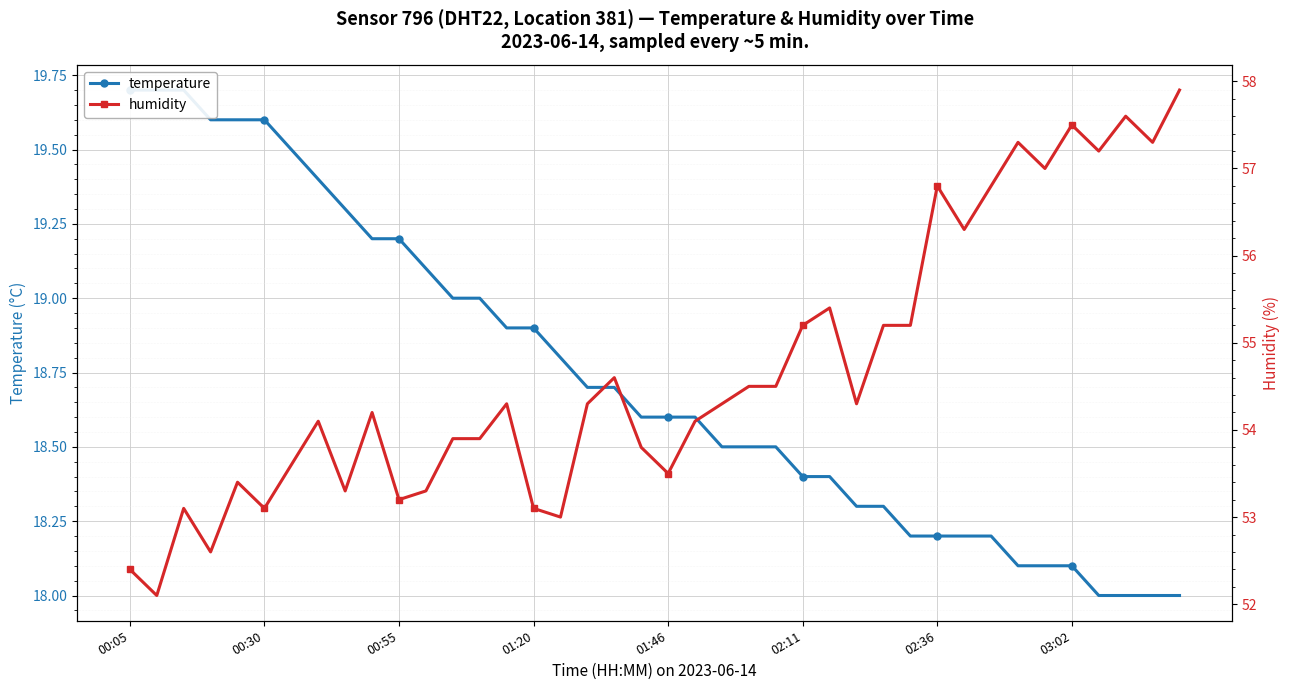

True or false: humidity has more than 1 interior local peaks.

True